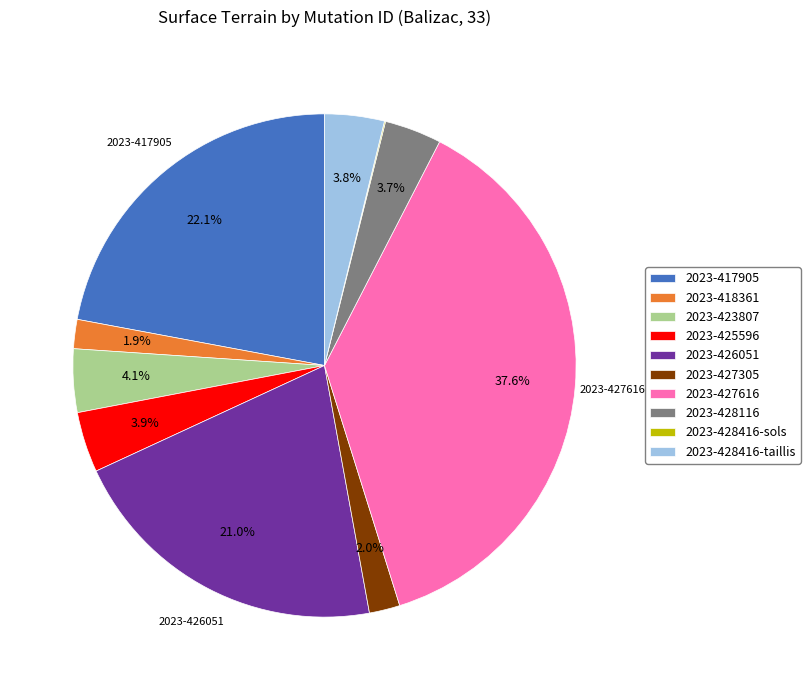

What portion of the pie excludes 2023-426051?

79.0%